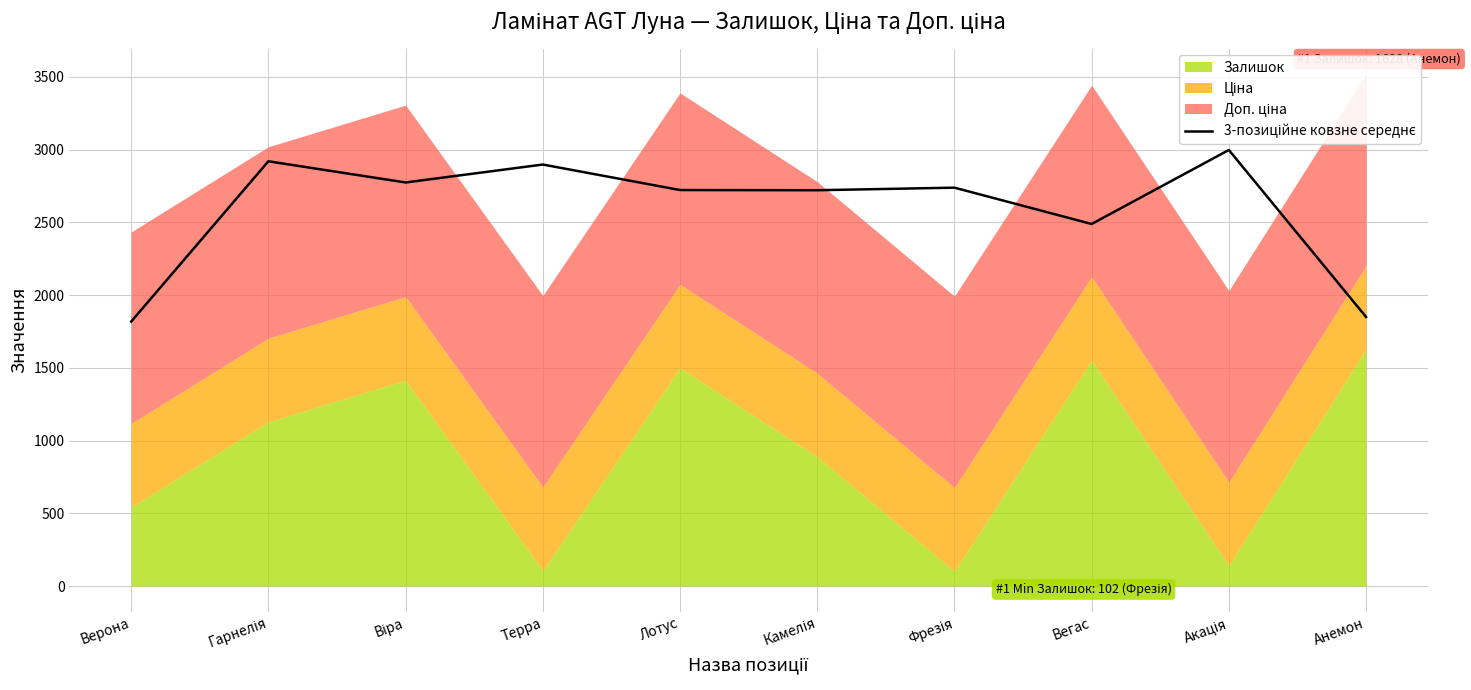

Reading left to right, extract all data points from this chart.

1818.1	2920.2	2774.5	2897.8	2722.5	2721.2	2738.8	2489.2	2997.8	1850.1